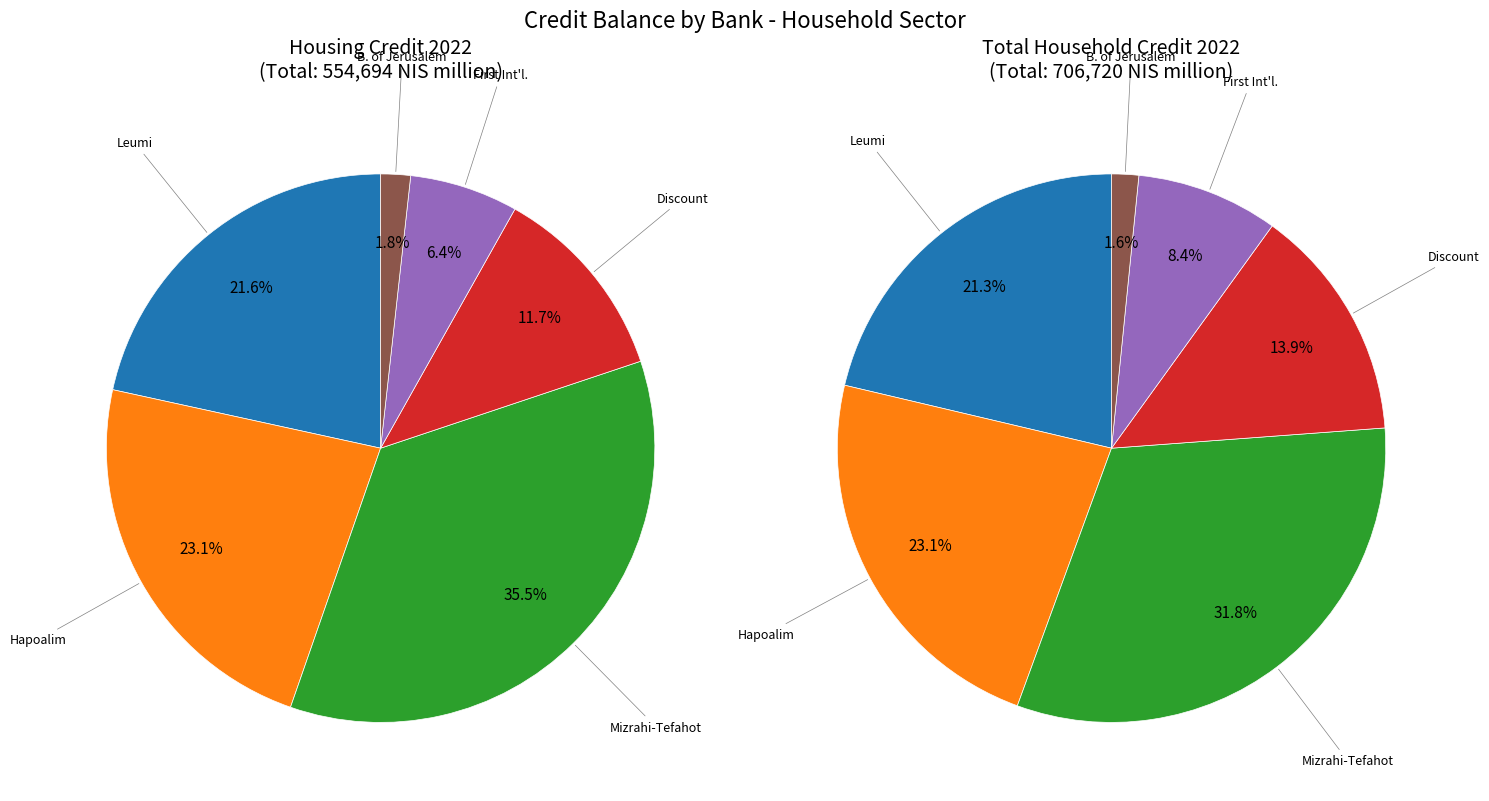

Is it true that 0 is 19% of the pie?

False